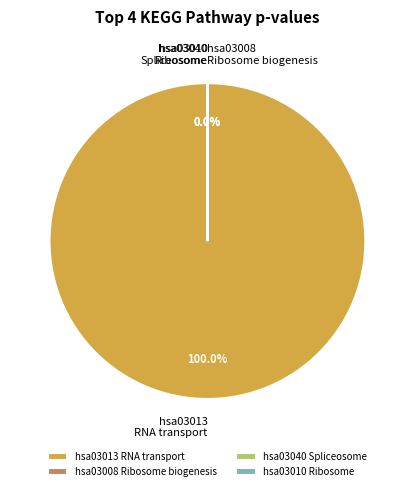

How much of the chart is everything except hsa03008
Ribosome biogenesis?

100.0%